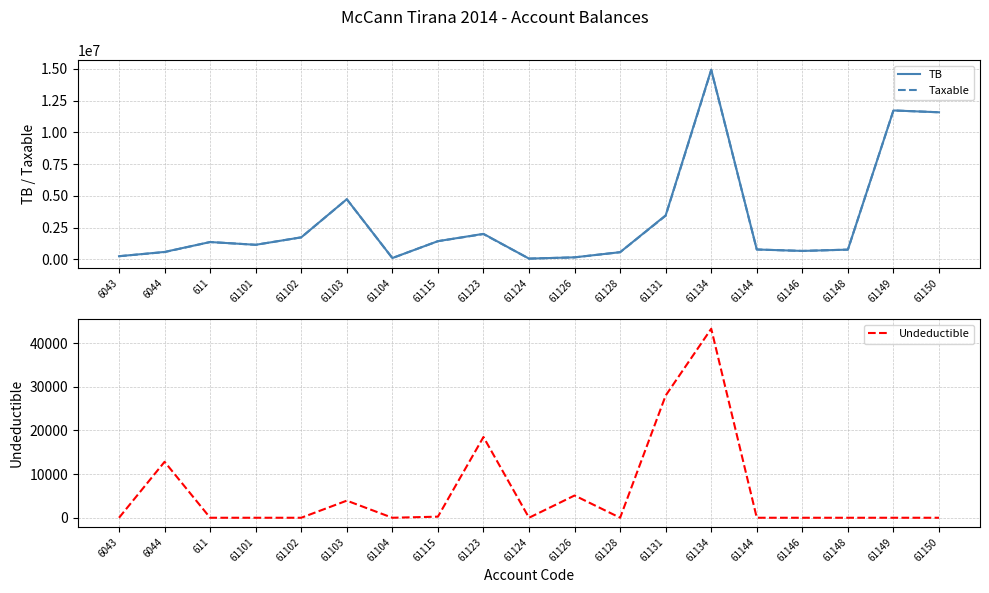

How many interior local peaks does the Undeductible series have?

5